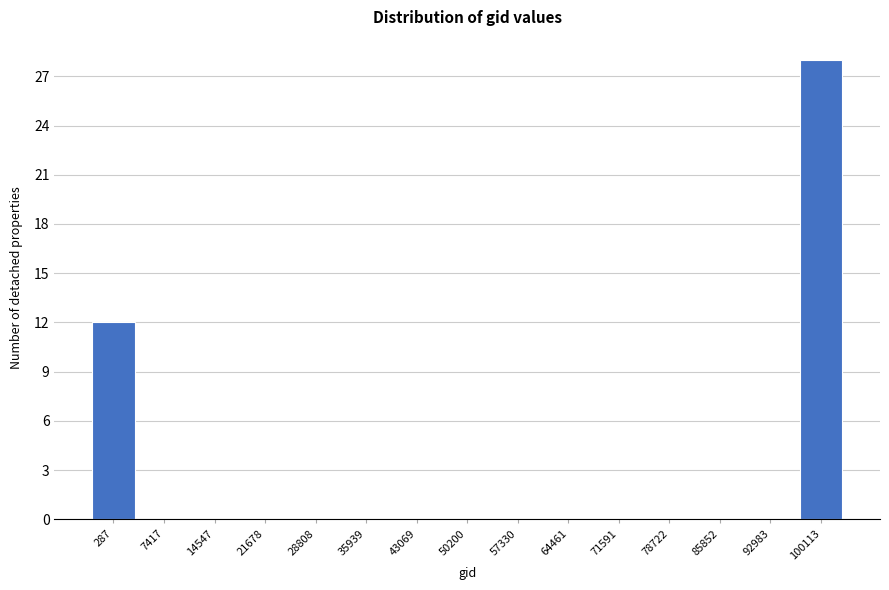

Reading left to right, extract all data points from this chart.

287=12	7417=0	14547=0	21678=0	28808=0	35939=0	43069=0	50200=0	57330=0	64461=0	71591=0	78722=0	85852=0	92983=0	100113=28